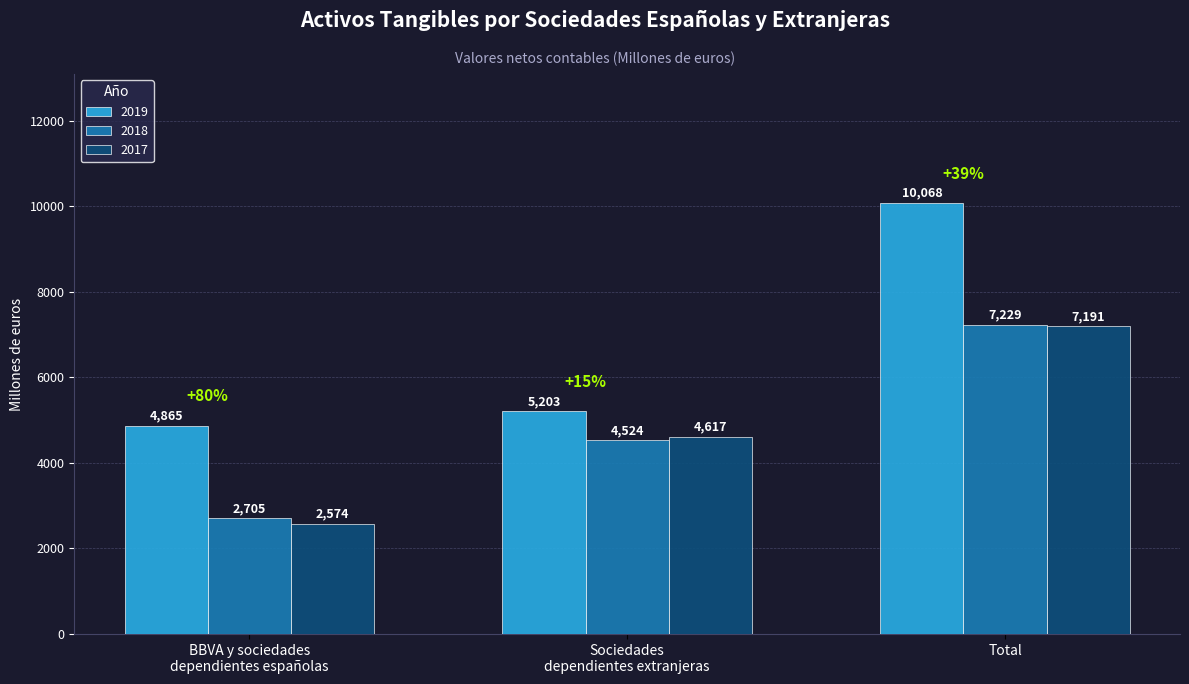

List the labels in order of 2018 value, largest first.

Total, Sociedades
dependientes extranjeras, BBVA y sociedades
dependientes españolas